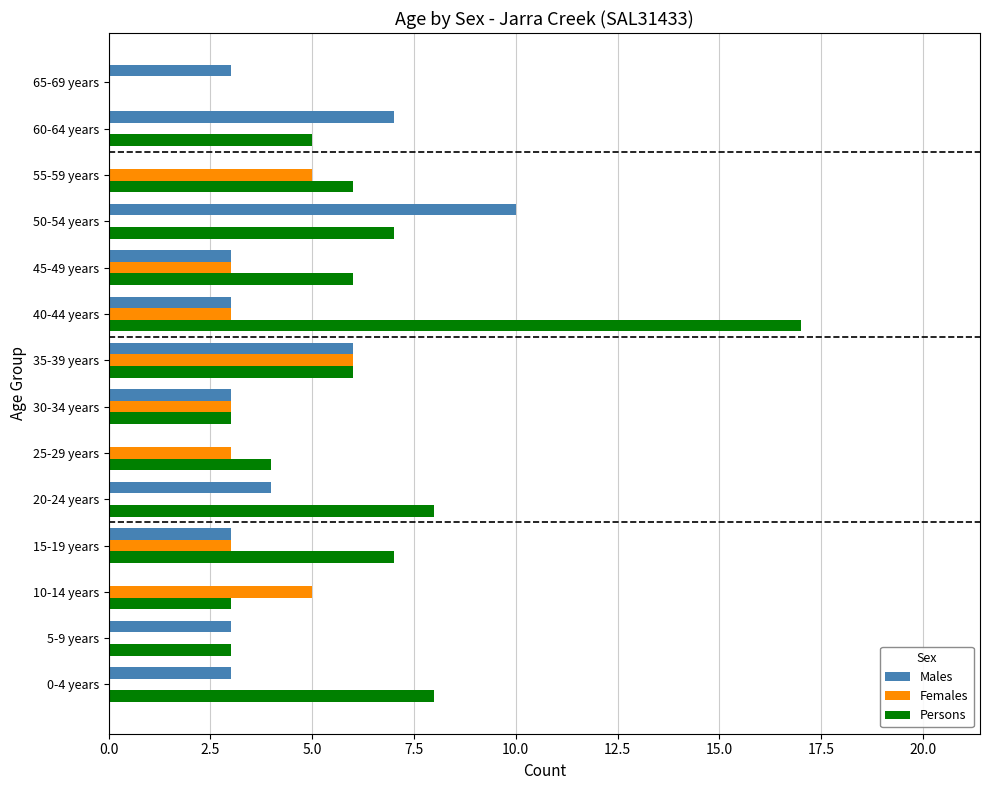

The Females series shows 7 at 55-59 years. True or false?

False